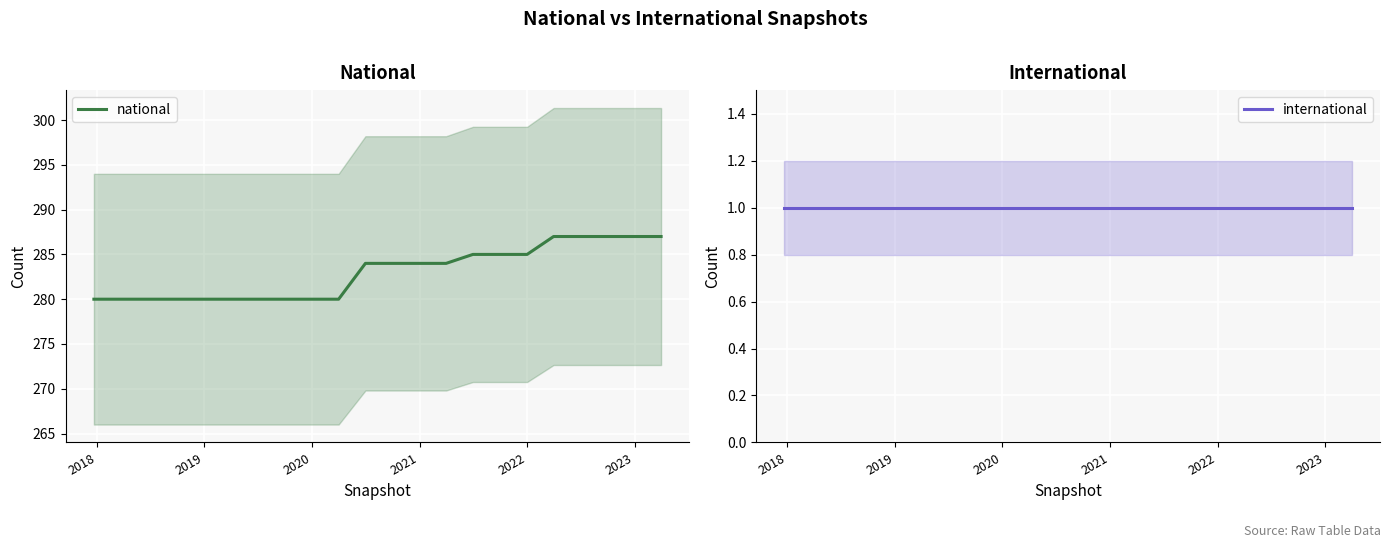

What is the highest value of the national series?

287